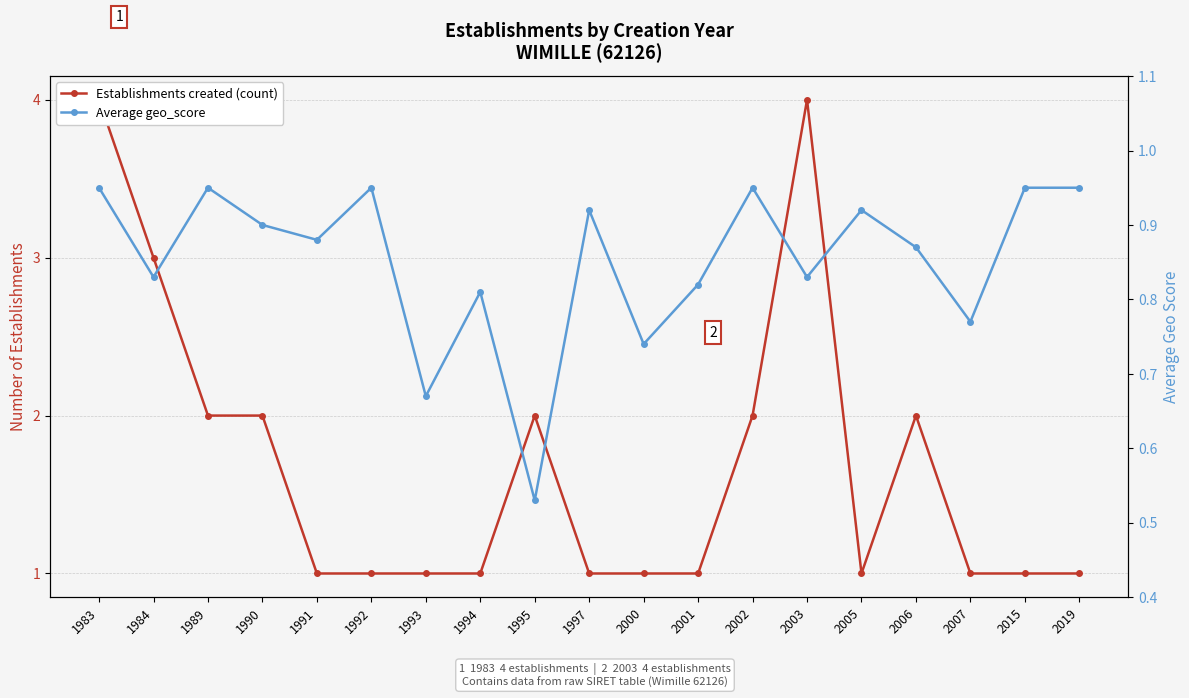

What is the average value of the Average geo_score series?

0.9